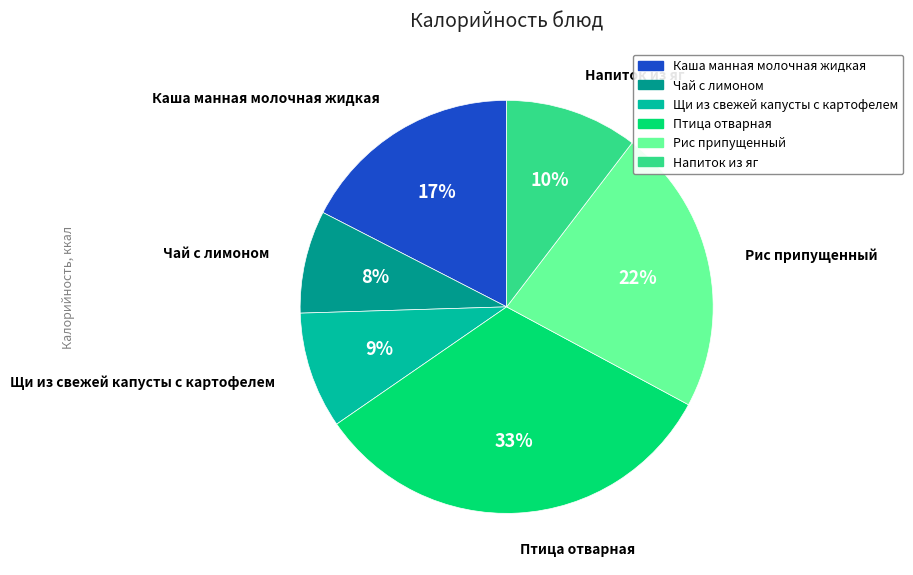

What percentage is the Чай с лимоном slice, to the nearest percent?

8%